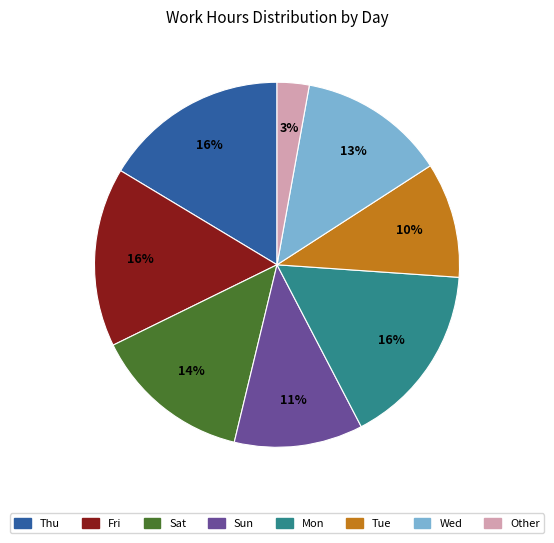

Is there a majority slice in this chart?

No